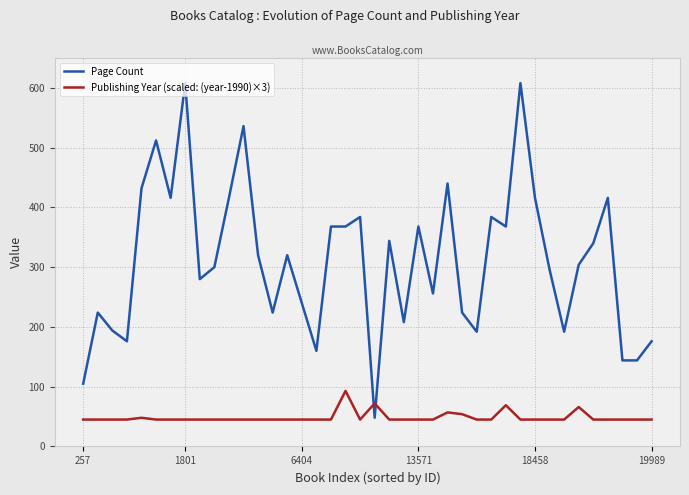

True or false: Page Count has more than 0 points higher than both neighbors.

True